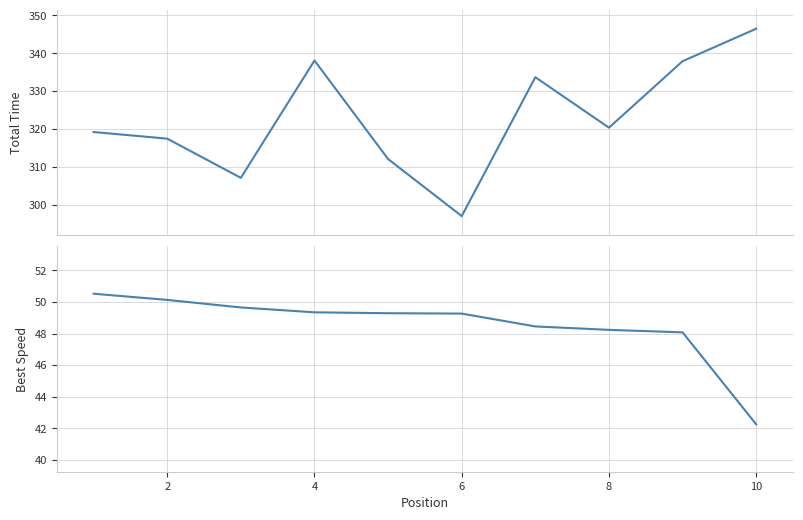

What is the average value of the Total Time series?

323.0